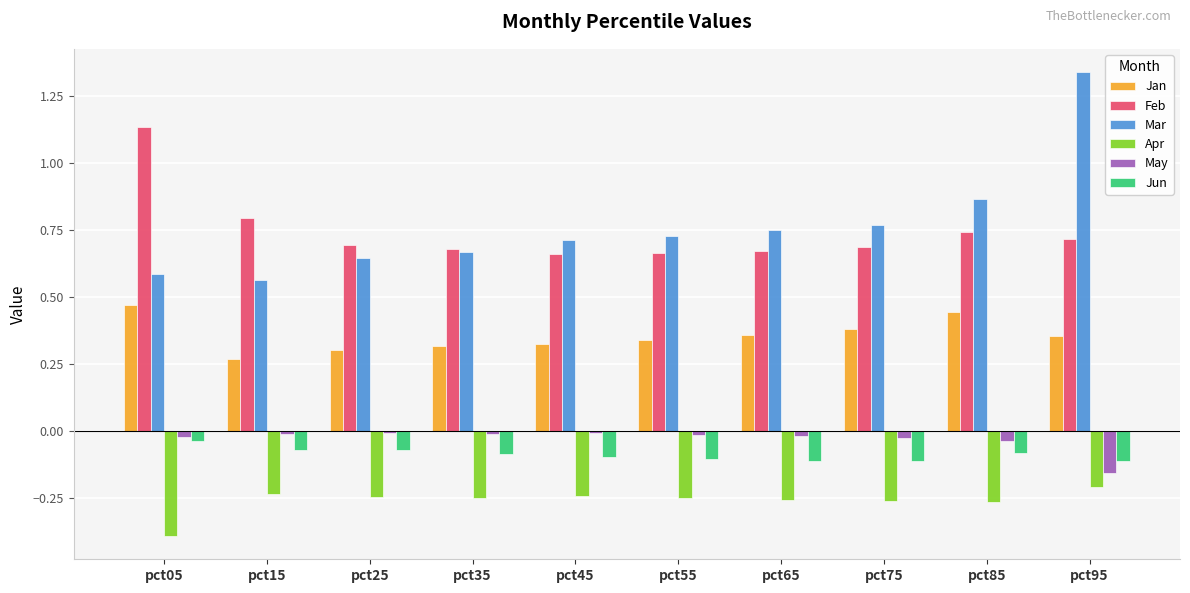

What is the sum of all Jan values?

3.5